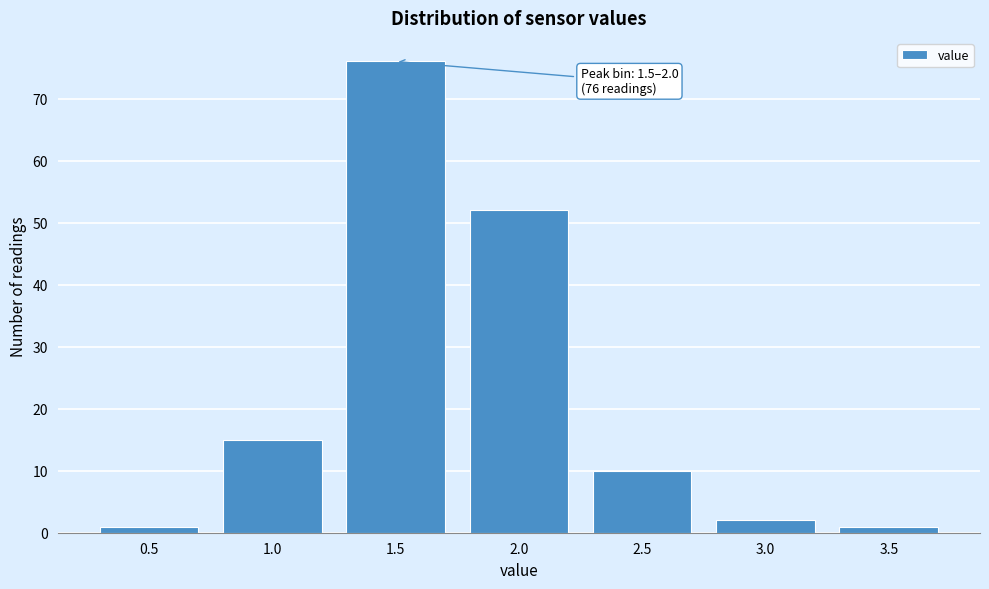

Reading left to right, list all the values displayed in this chart.

1	15	76	52	10	2	1